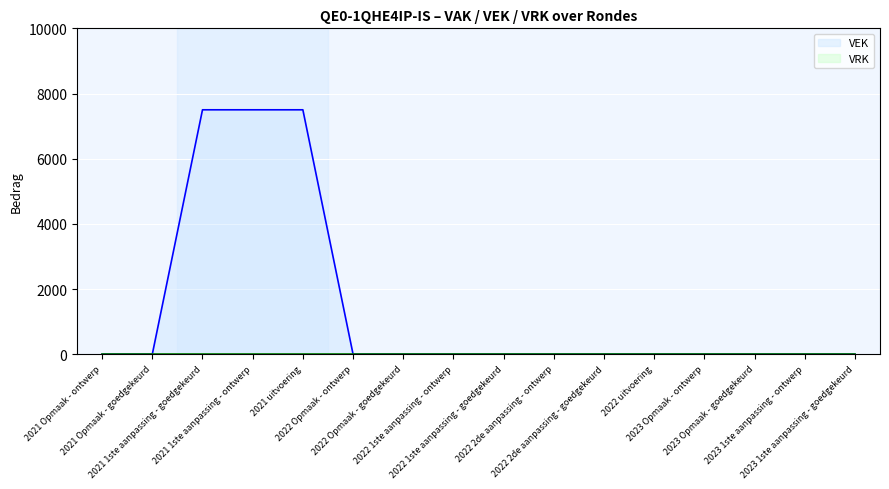

Reading left to right, list all the values displayed in this chart.

0	0	7500	7500	7500	0	0	0	0	0	0	0	0	0	0	0